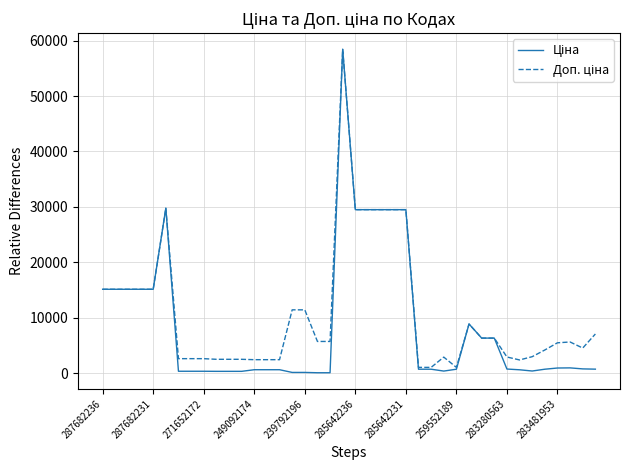

What is the maximum value shown in the chart?

58426.5